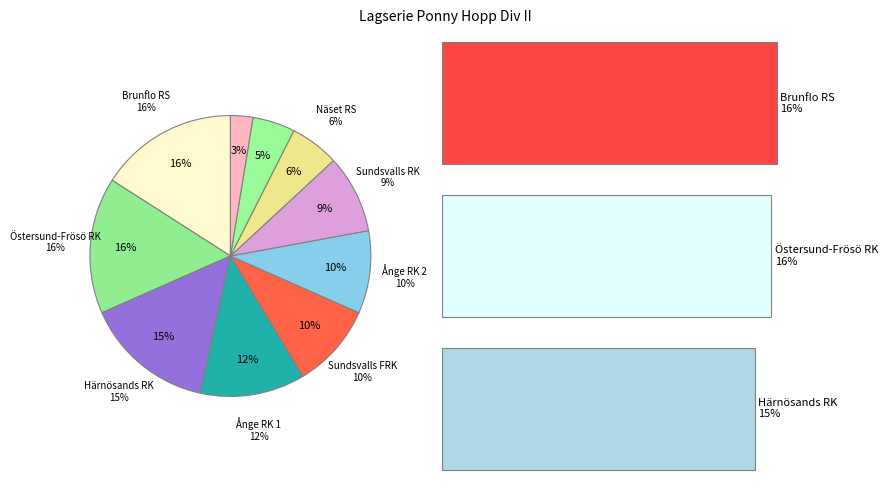

Is there any slice that represents more than half of the pie?

No